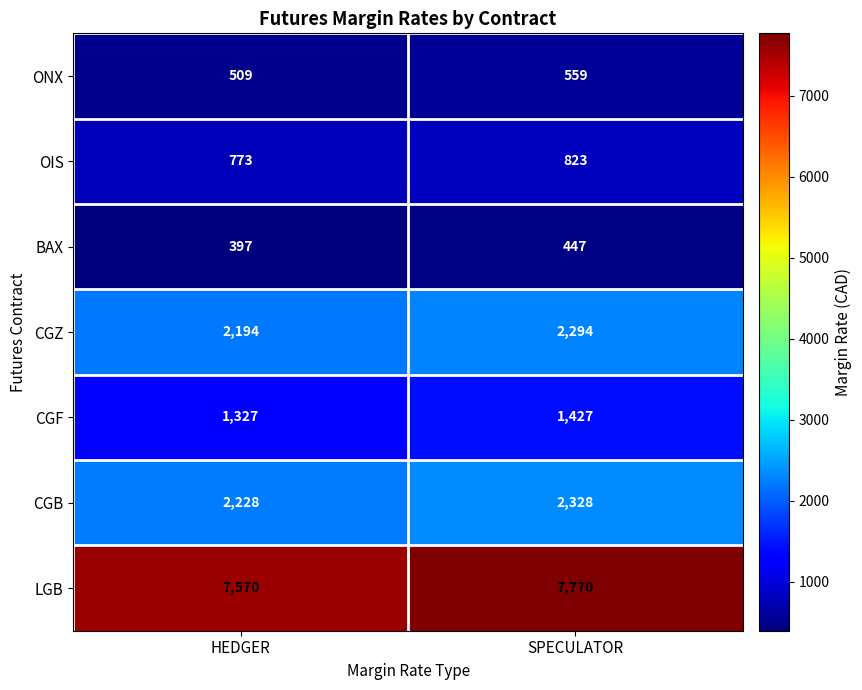

Between HEDGER and SPECULATOR, which series saw the biggest shift?

LGB